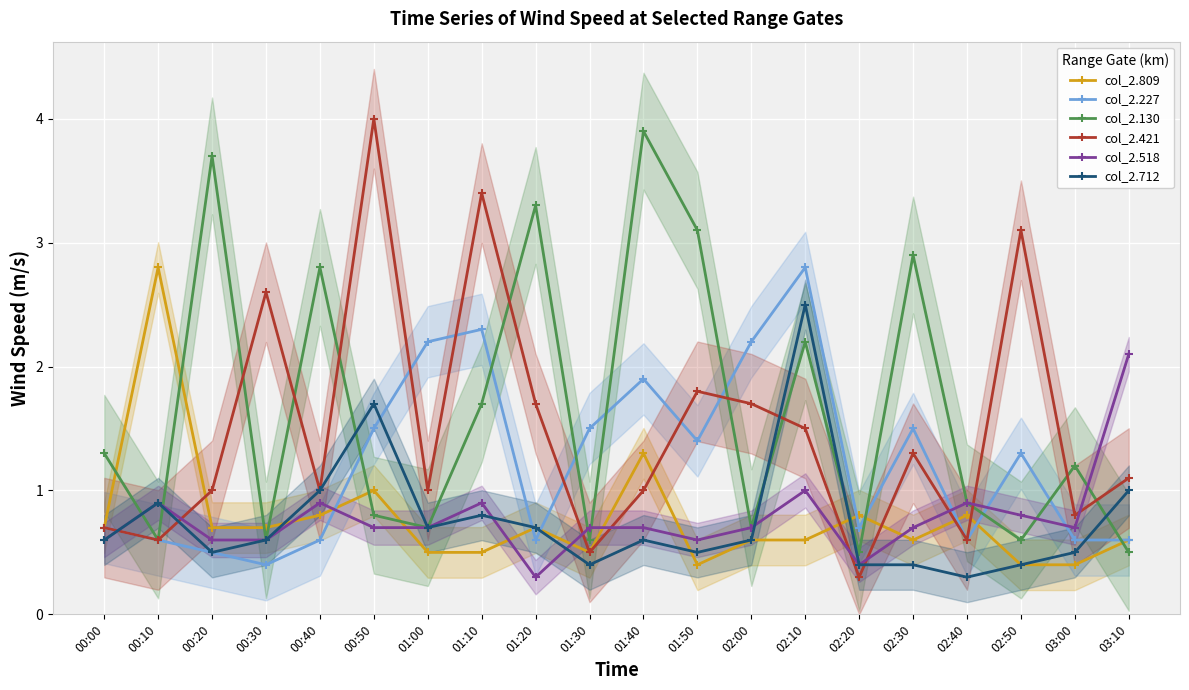

What is the total value across all series at 02:40?

4.1